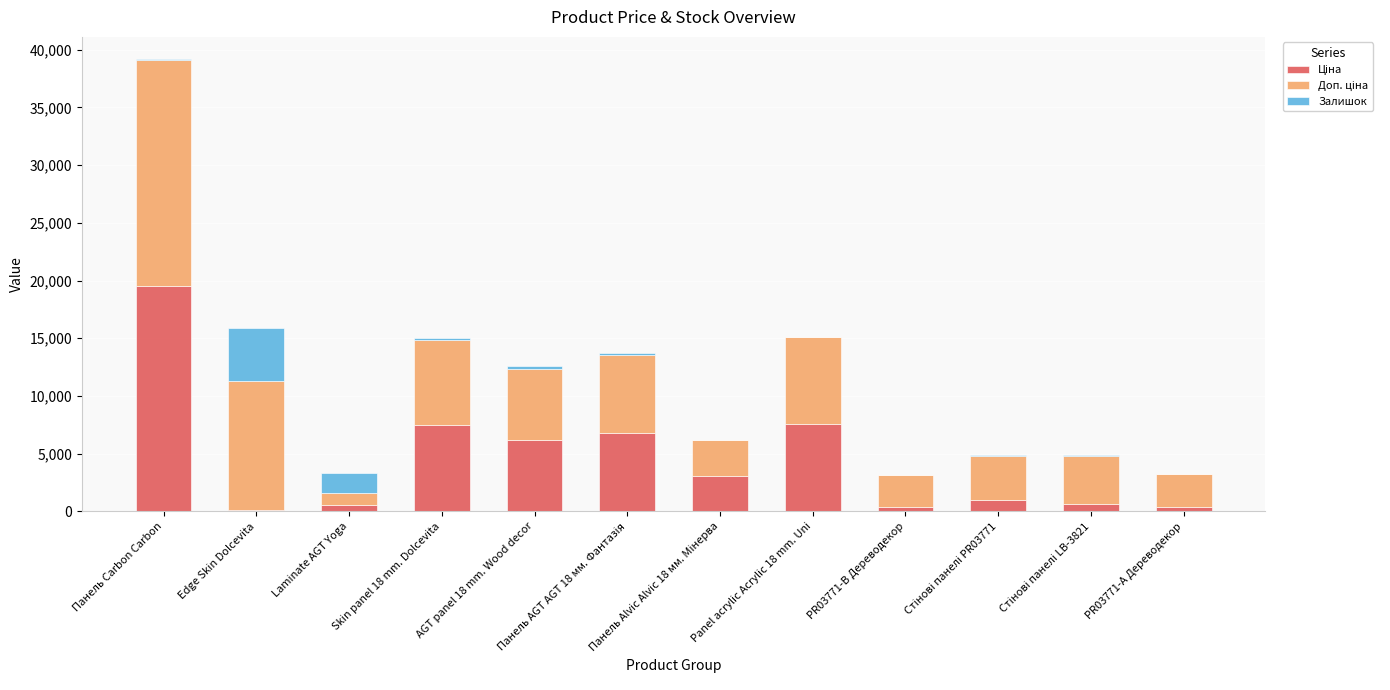

At which category is the sum across all series the highest?

Панель Carbon Carbon